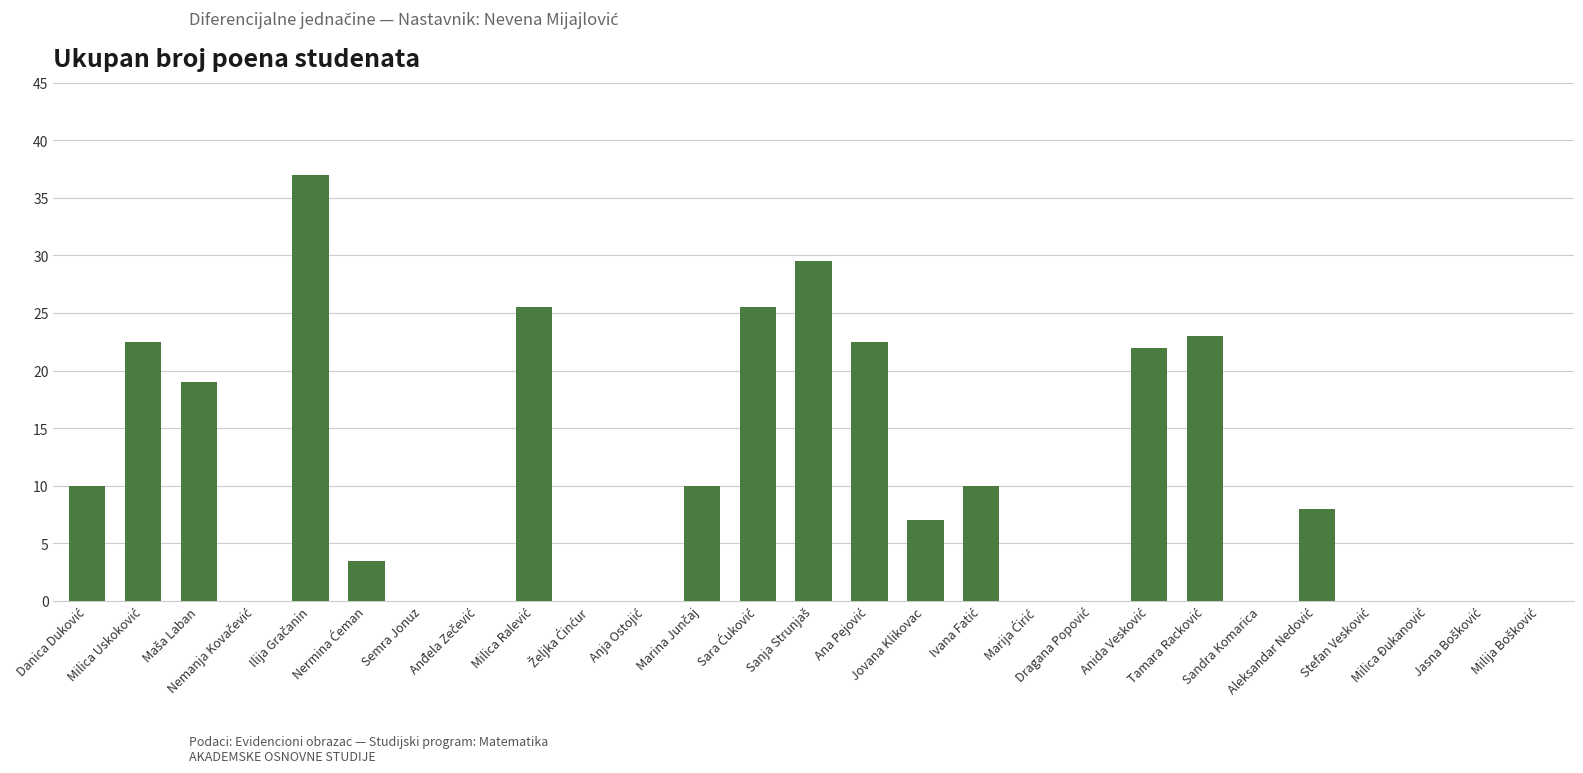

Count the number of categories in the chart.

27